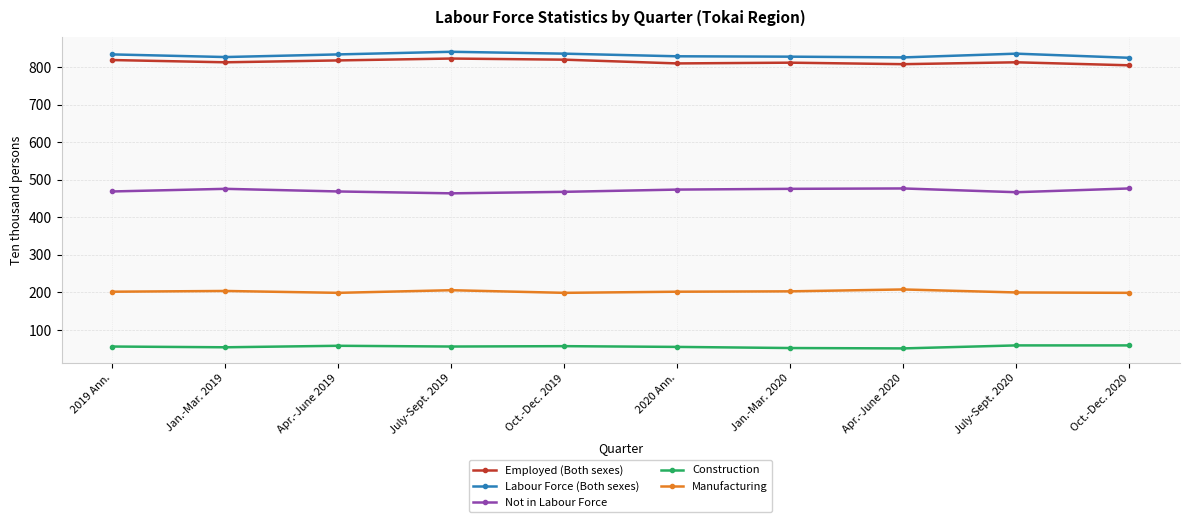

Rank the series at Jan.-Mar. 2019 from lowest to highest value.

Construction, Manufacturing, Not in Labour Force, Employed (Both sexes), Labour Force (Both sexes)